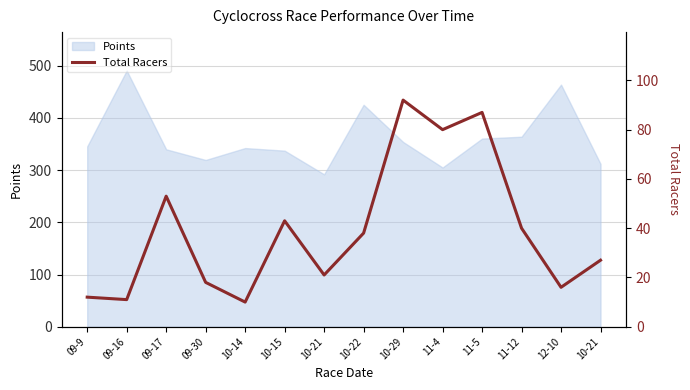

Rank the categories by value from highest to lowest.

10-29, 11-5, 11-4, 09-17, 10-15, 11-12, 10-22, 10-21, 10-21, 09-30, 12-10, 09-9, 09-16, 10-14